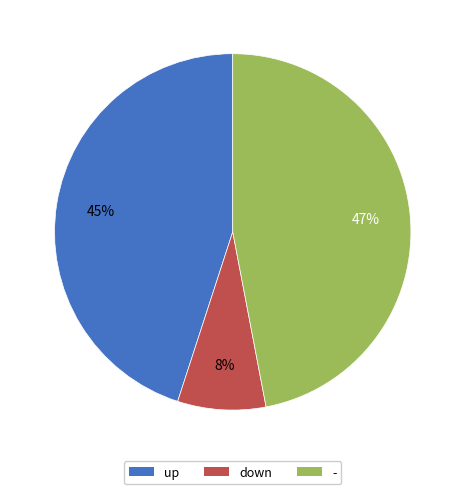

Do down and up together represent more than half of the pie?

Yes